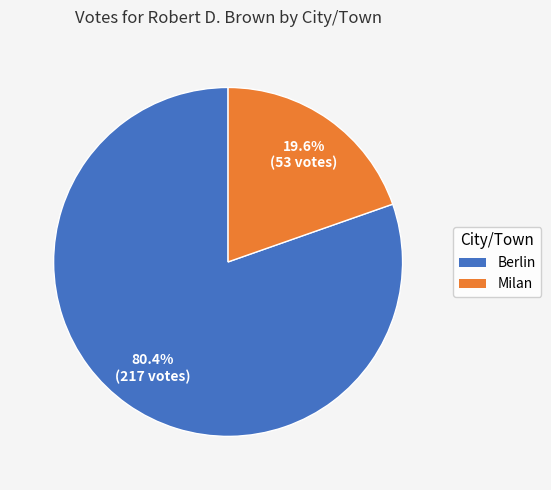

Count the number of slices in the pie.

2